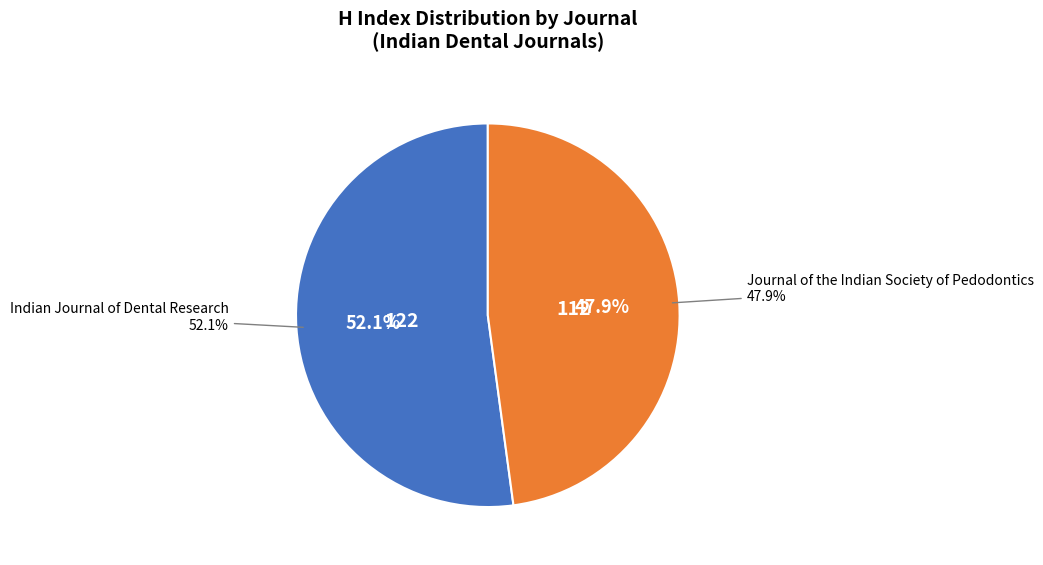

The Journal of the Indian Society of Pedodontics slice represents 48% of the pie. True or false?

True